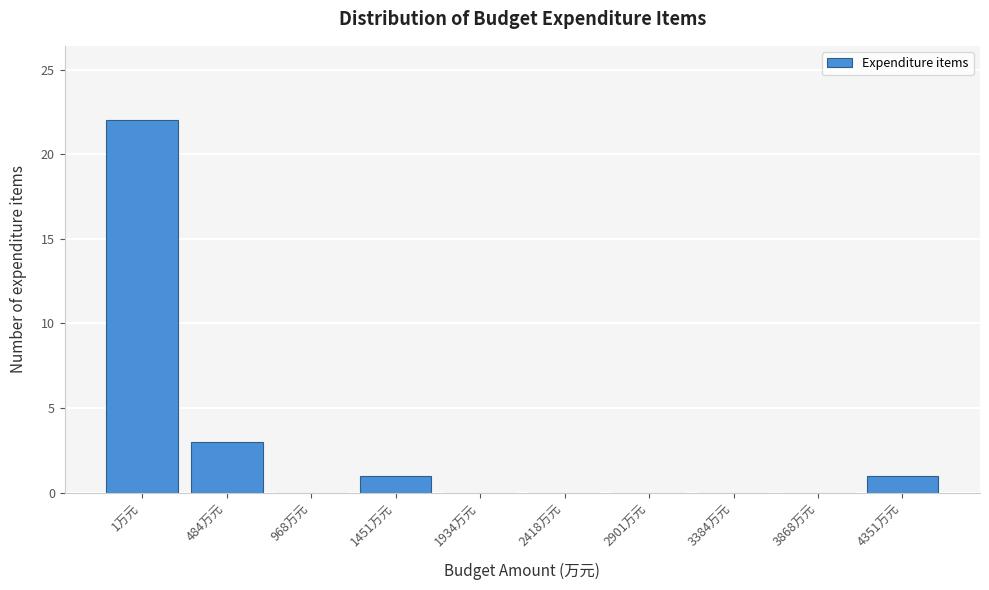

Reading right to left, what are all the values shown in this chart?

4351万元=1	3868万元=0	3384万元=0	2901万元=0	2418万元=0	1934万元=0	1451万元=1	968万元=0	484万元=3	1万元=22